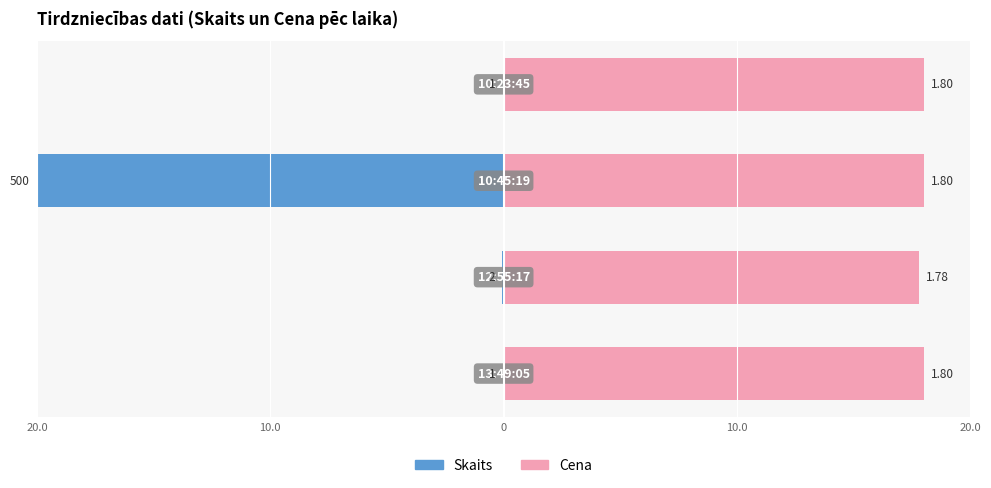

What is the sum of all Skaits values?

-20.2